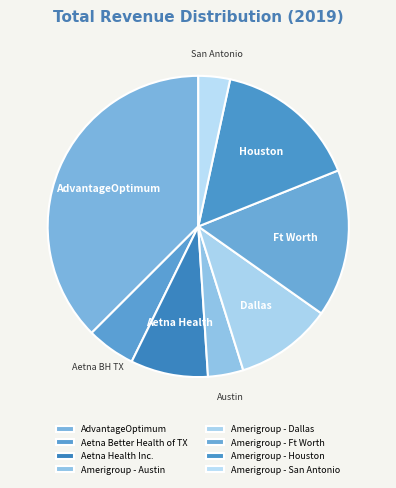

How many segments does this pie chart have?

8